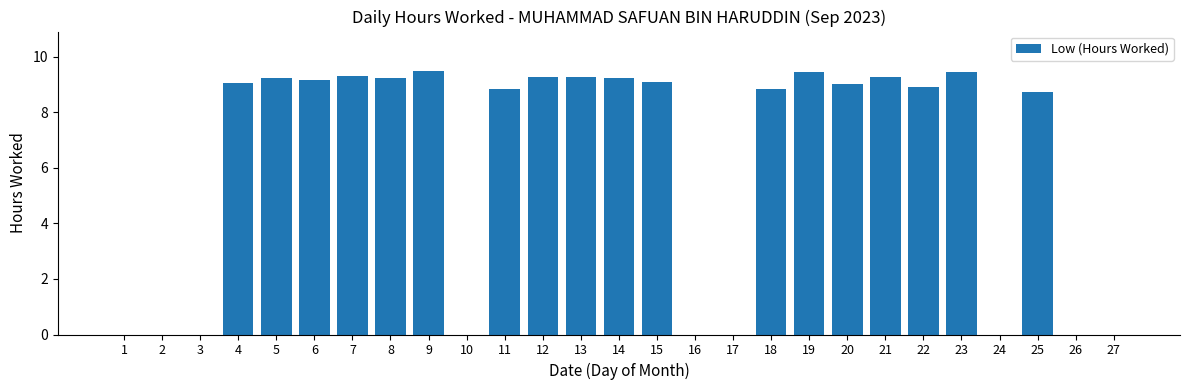

What is the sum of the values at 26 and 15?

9.1